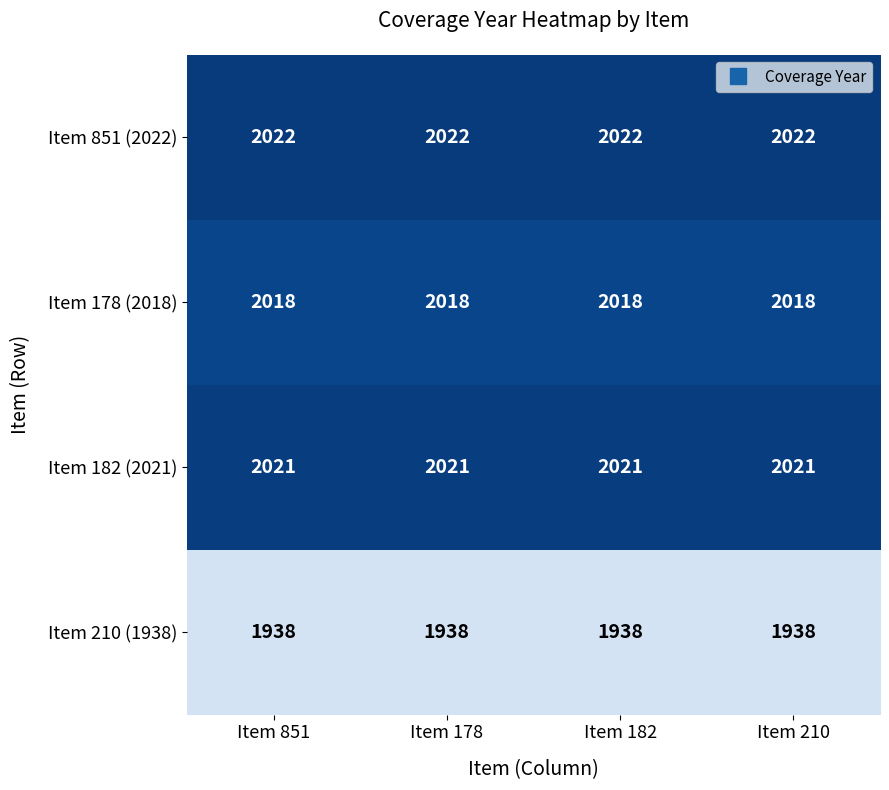

What is the total value across all series at Item 210?

7999